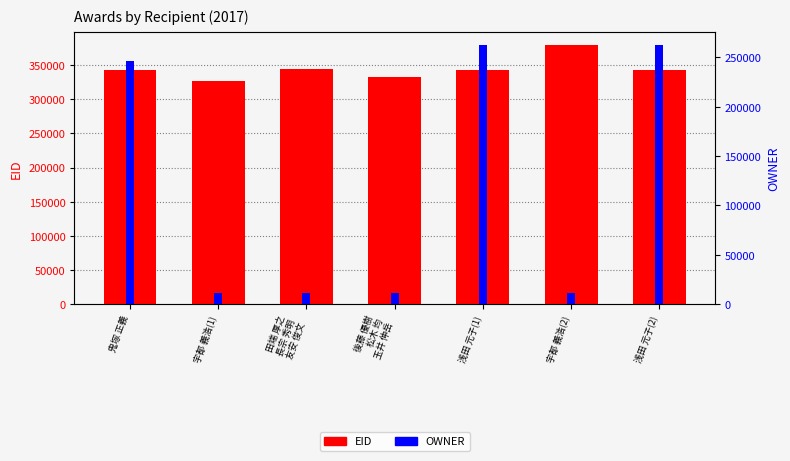

Is the value of EID at 田端 厚之
長宗 秀明
友安 俊文 greater than the value of OWNER at 鬼塚 正義?

Yes